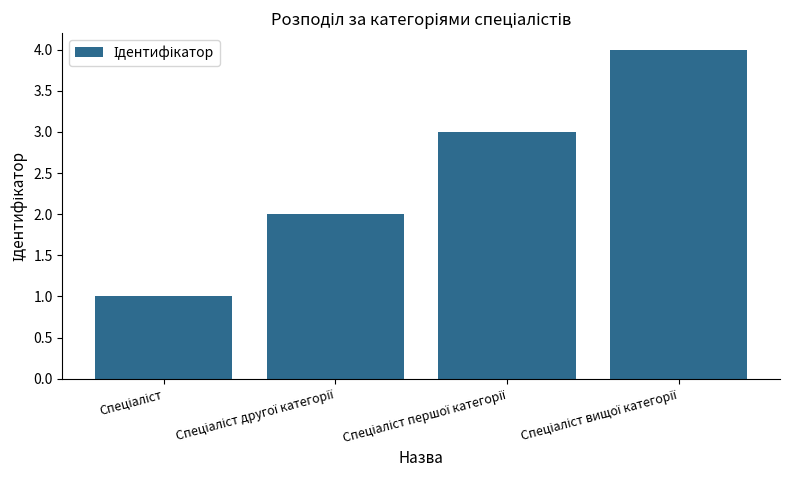

What is the difference between the maximum and minimum values?

3